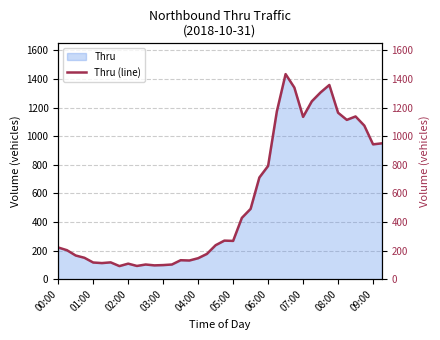

What is the greatest value displayed?

1434